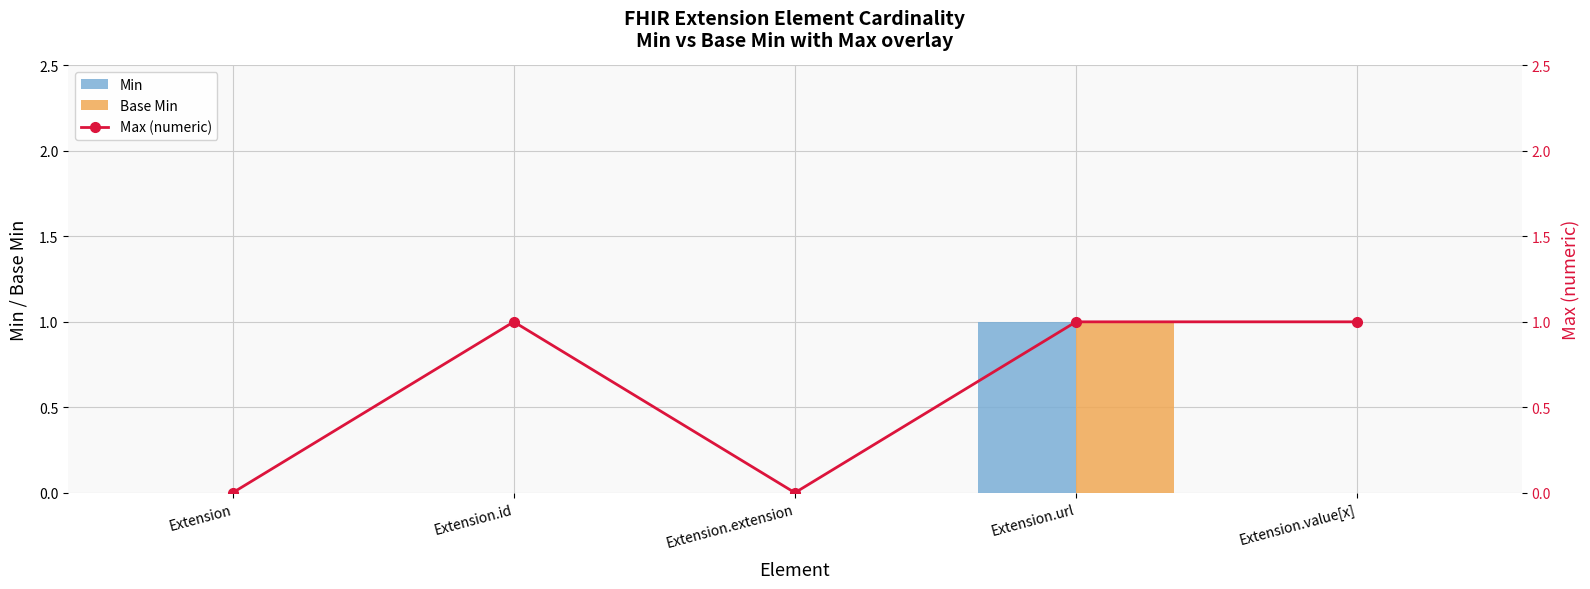

At how many categories does at least one series exceed 0?

3